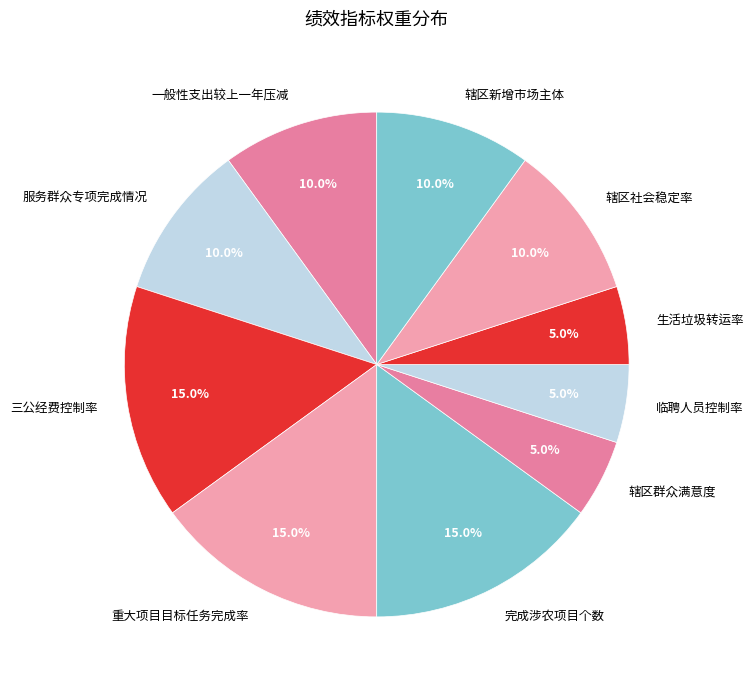

What is the ratio of the value at 临聘人员控制率 to the value at 生活垃圾转运率?

1.0